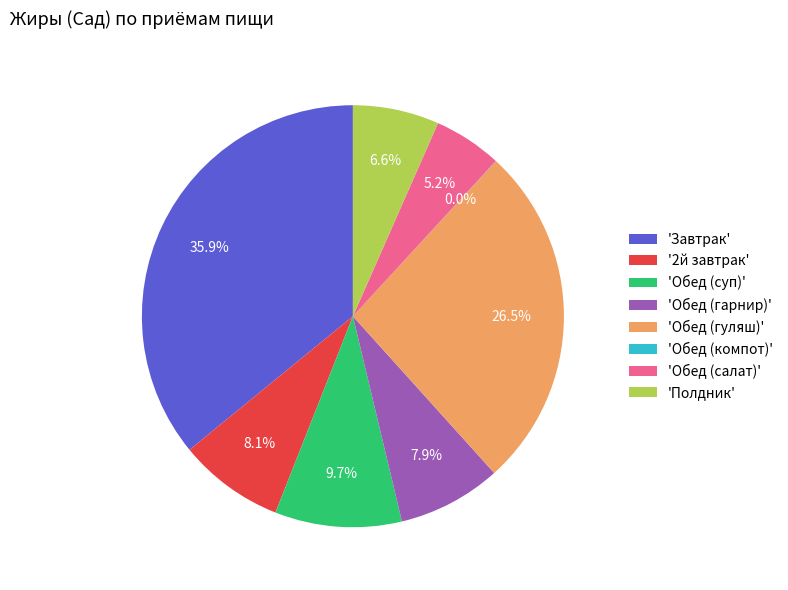

What is the largest slice in the pie chart?

'Завтрак'